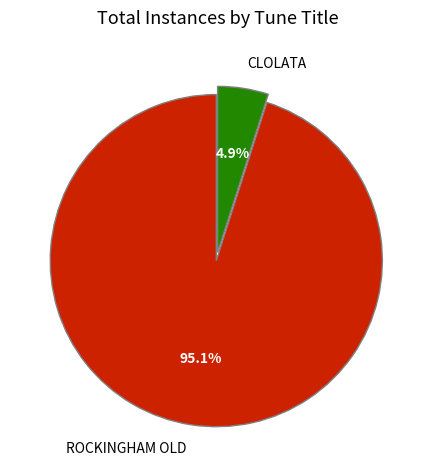

How much of the chart is everything except ROCKINGHAM OLD?

4.9%